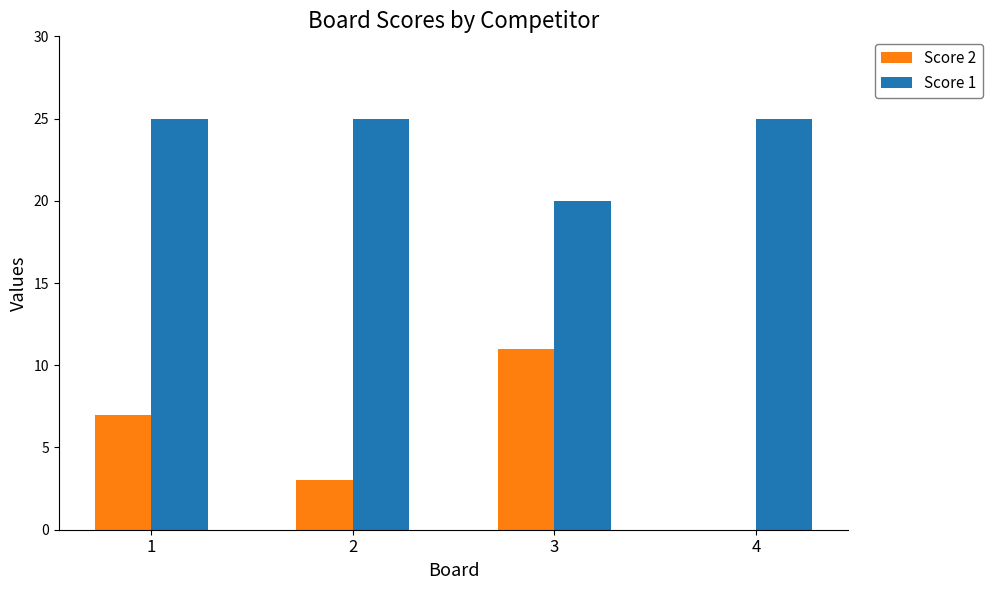

Where is Score 1 nearest to the value 22?

3